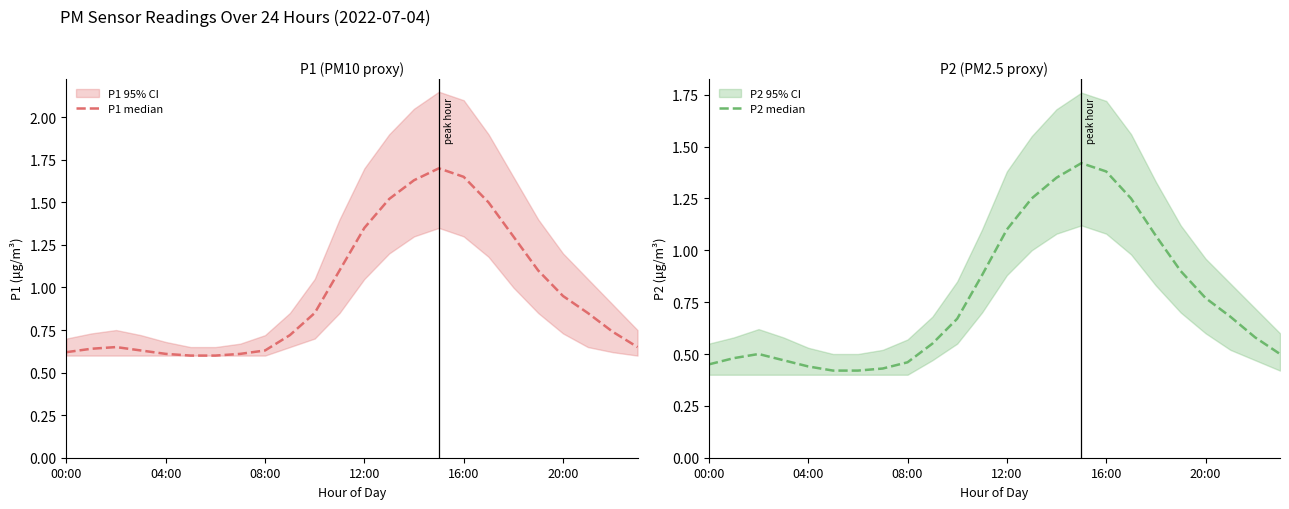

Rank the series by their maximum value, from lowest to highest.

P2 median, P1 median